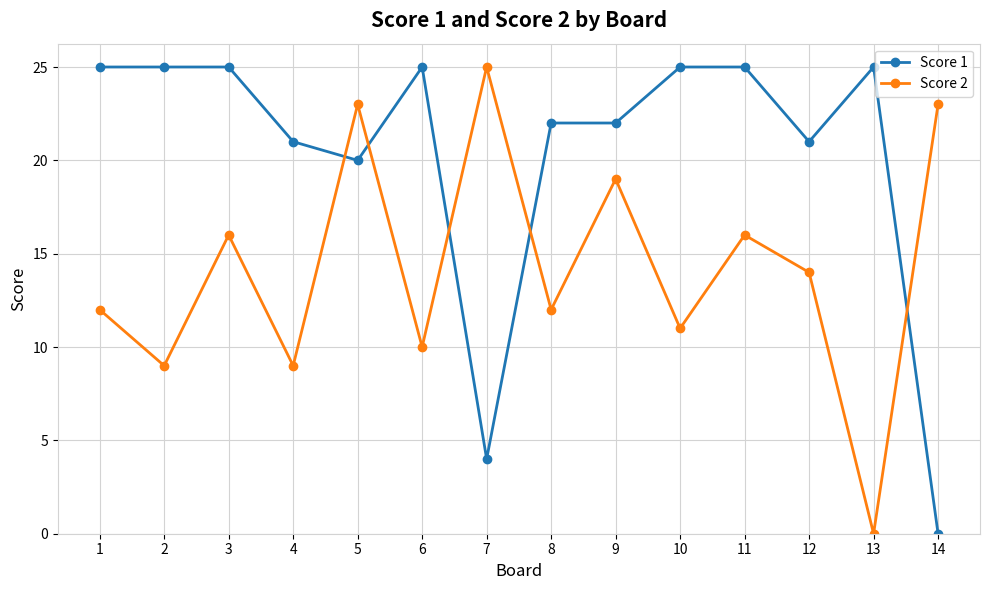

Does the chart have visible grid lines?

Yes